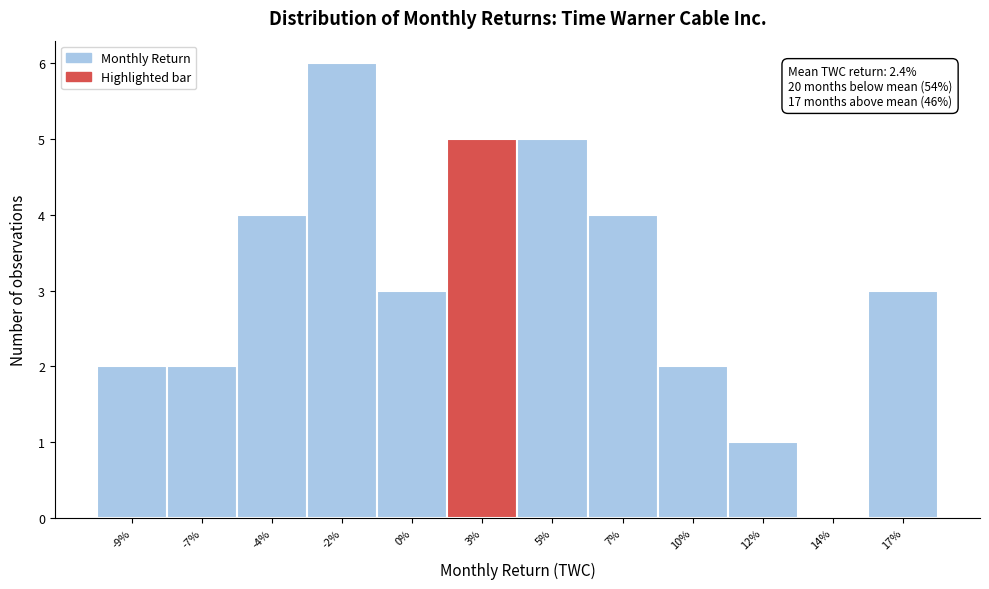

Reading left to right, transcribe all the data shown in this chart.

-9%=2	-7%=2	-4%=4	-2%=6	0%=3	3%=5	5%=5	7%=4	10%=2	12%=1	14%=0	17%=3